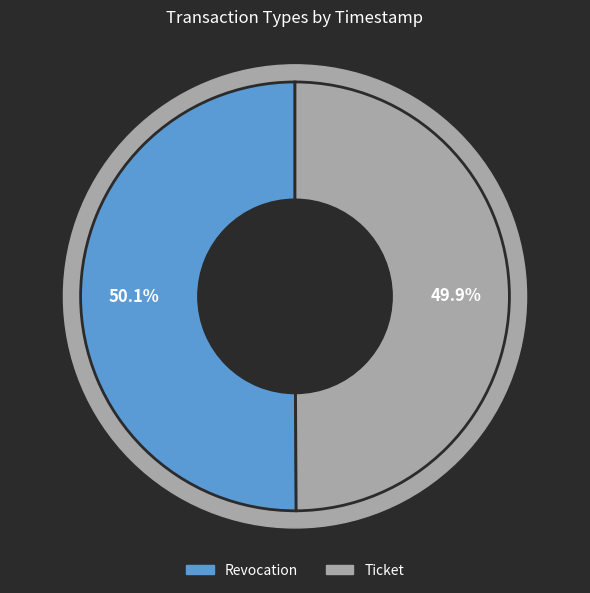

Between Ticket and Revocation, which is larger?

Revocation